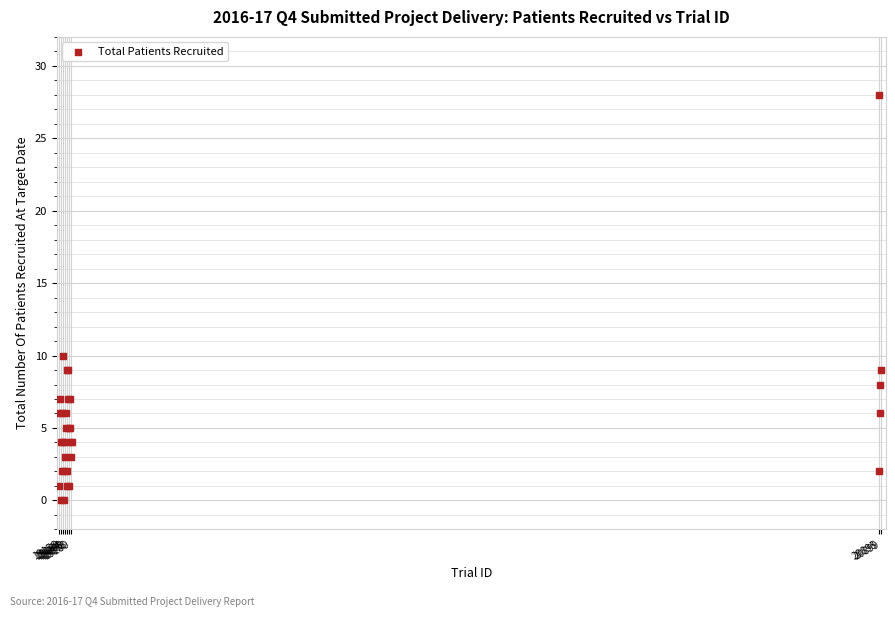

What Y value in the scatter plot is closest to 14?

10